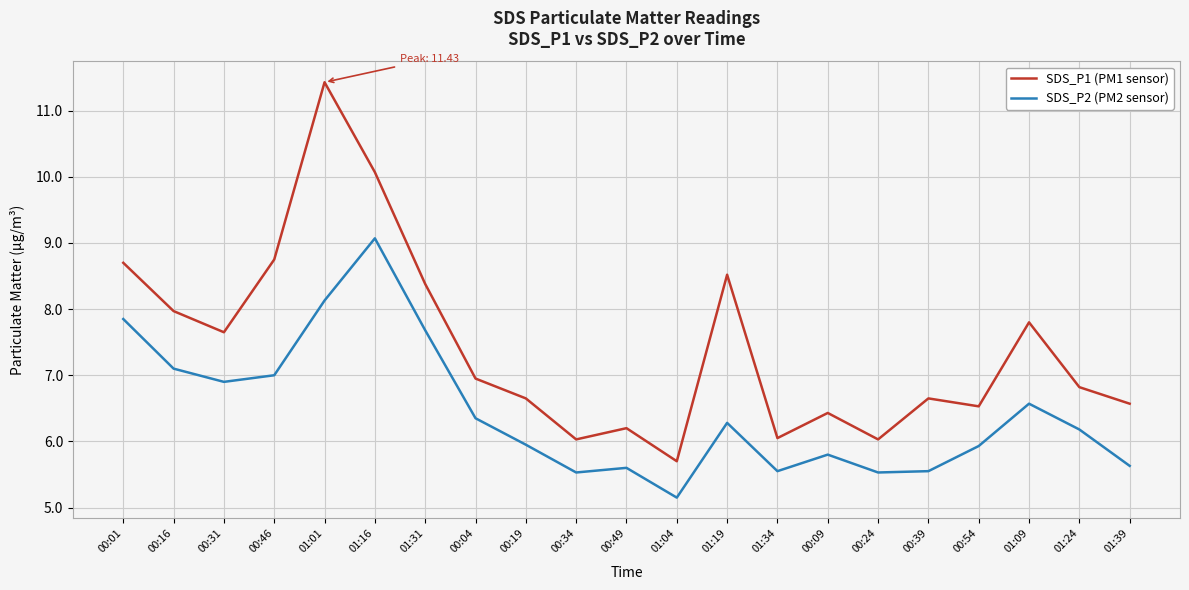

At which category does SDS_P2 (PM2 sensor) reach its first local valley?

00:31